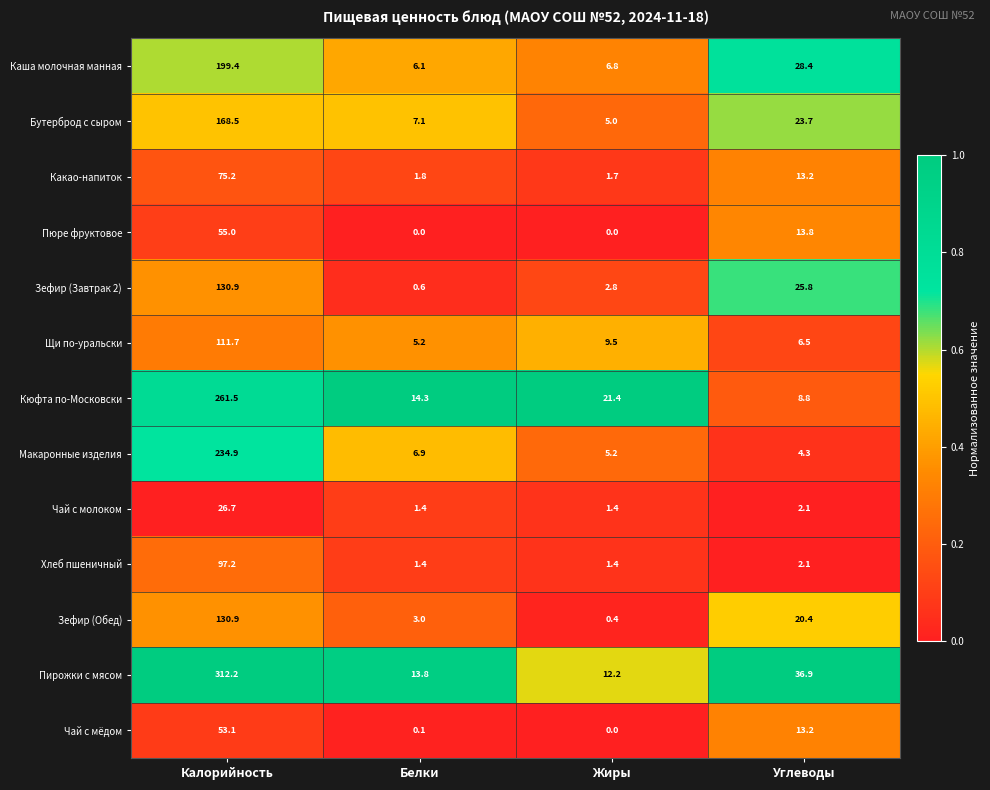

The value of Пирожки с мясом at Белки is 9.1. True or false?

False